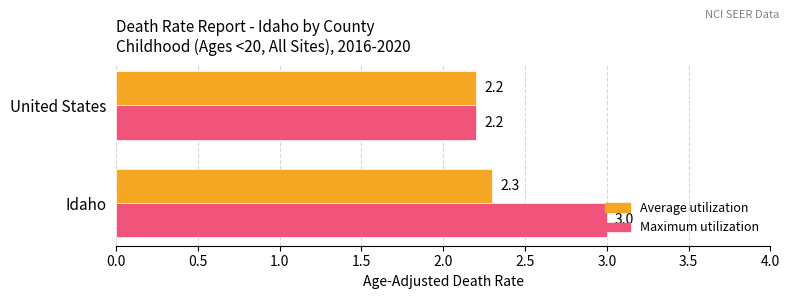

Rank the series by their average value, from highest to lowest.

Maximum utilization, Average utilization